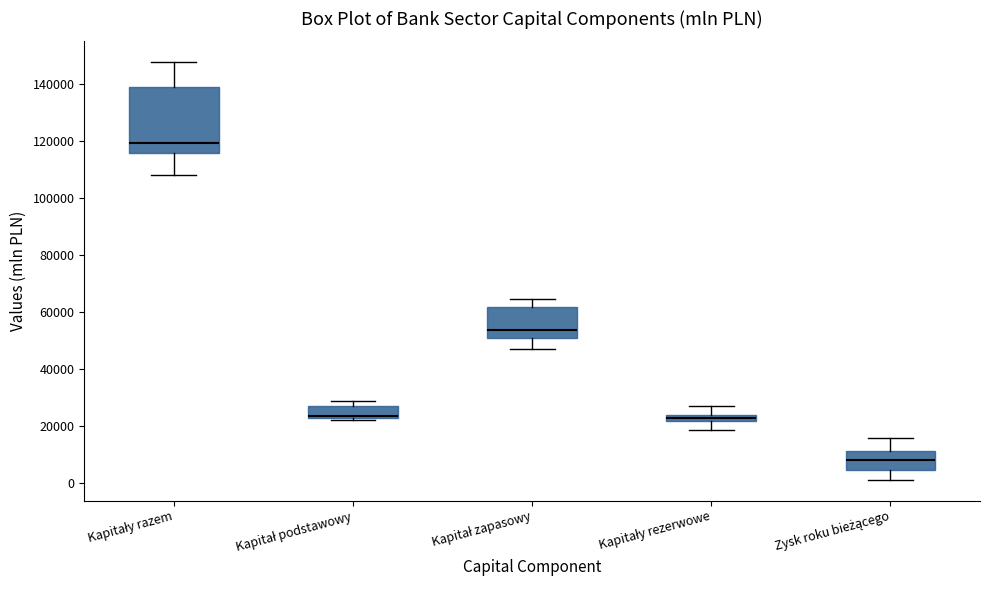

Comparing the boxes themselves (not the whiskers), which one is the tallest?

Kapitały razem